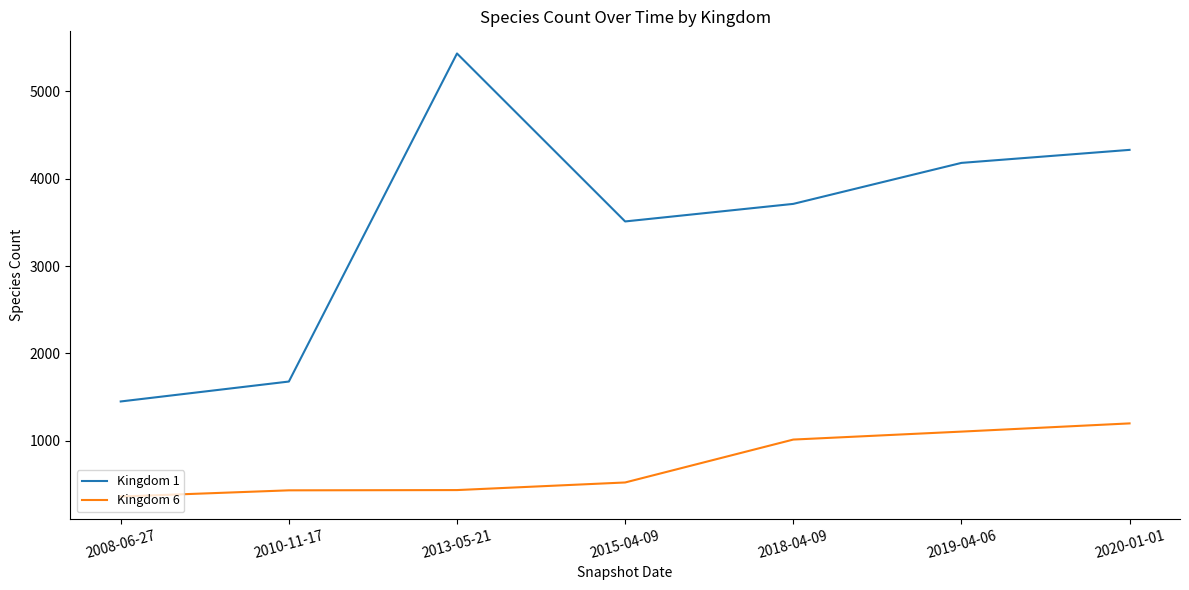

What is the sum of all Kingdom 1 values?

24297